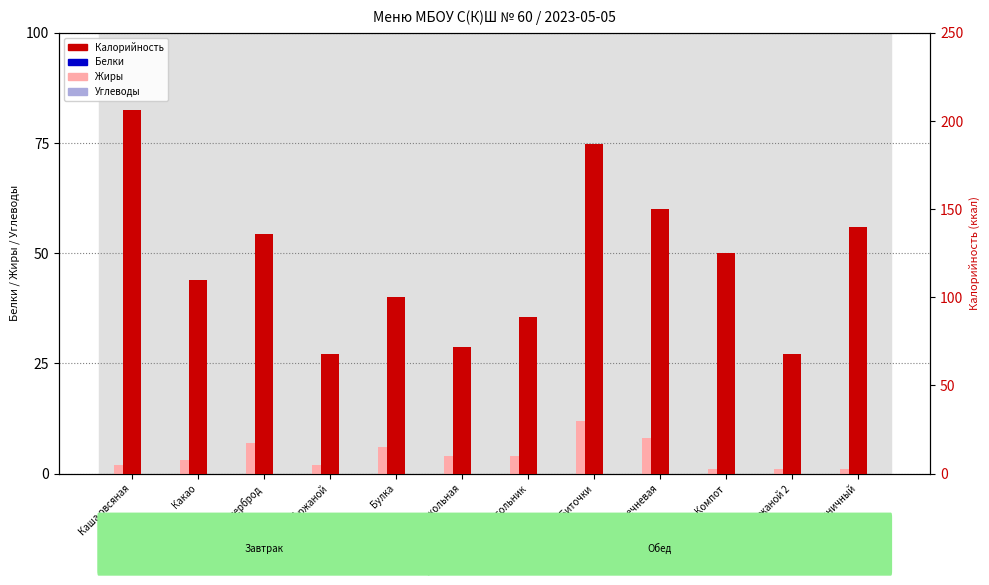

Which series contains the lowest Y value?

Жиры